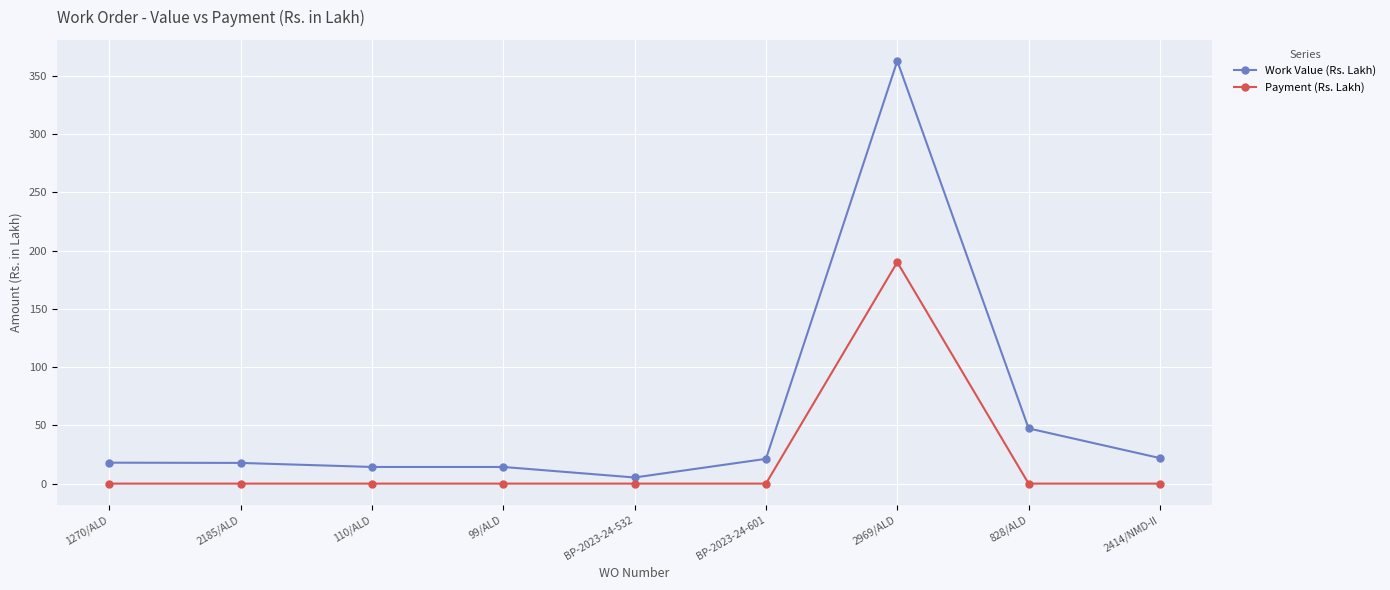

How many data points in Work Value (Rs. Lakh) are less than 17?

3